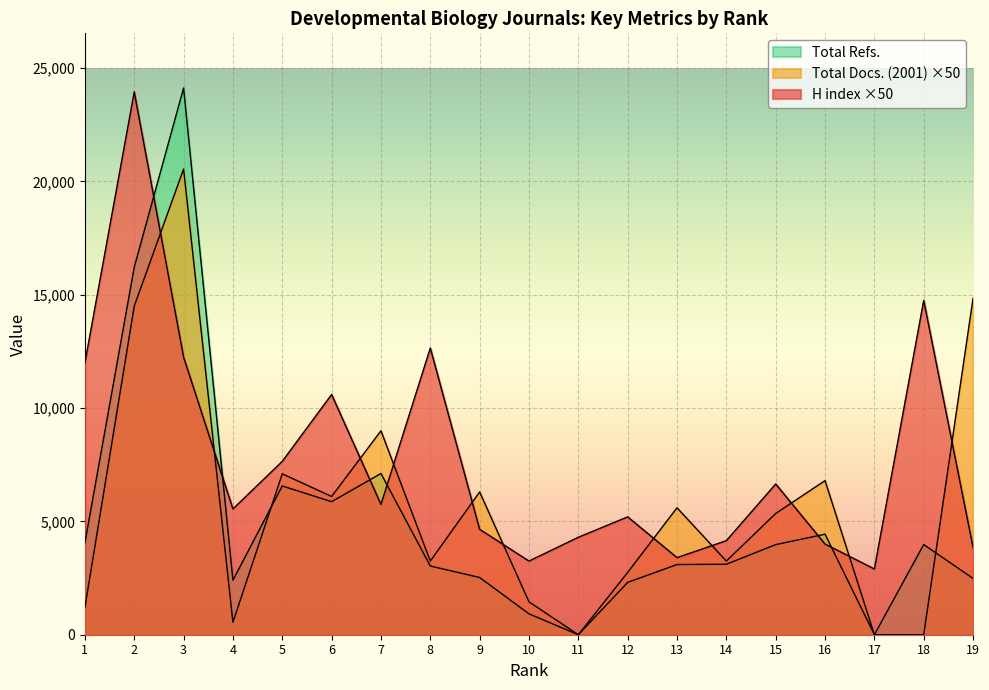

How many values in the Total Refs. series are below 3110?

9